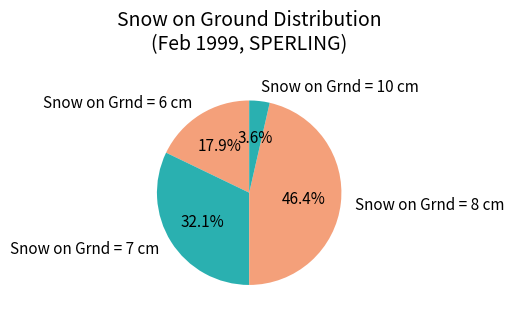

Which category has the biggest portion of the pie?

Snow on Grnd = 8 cm